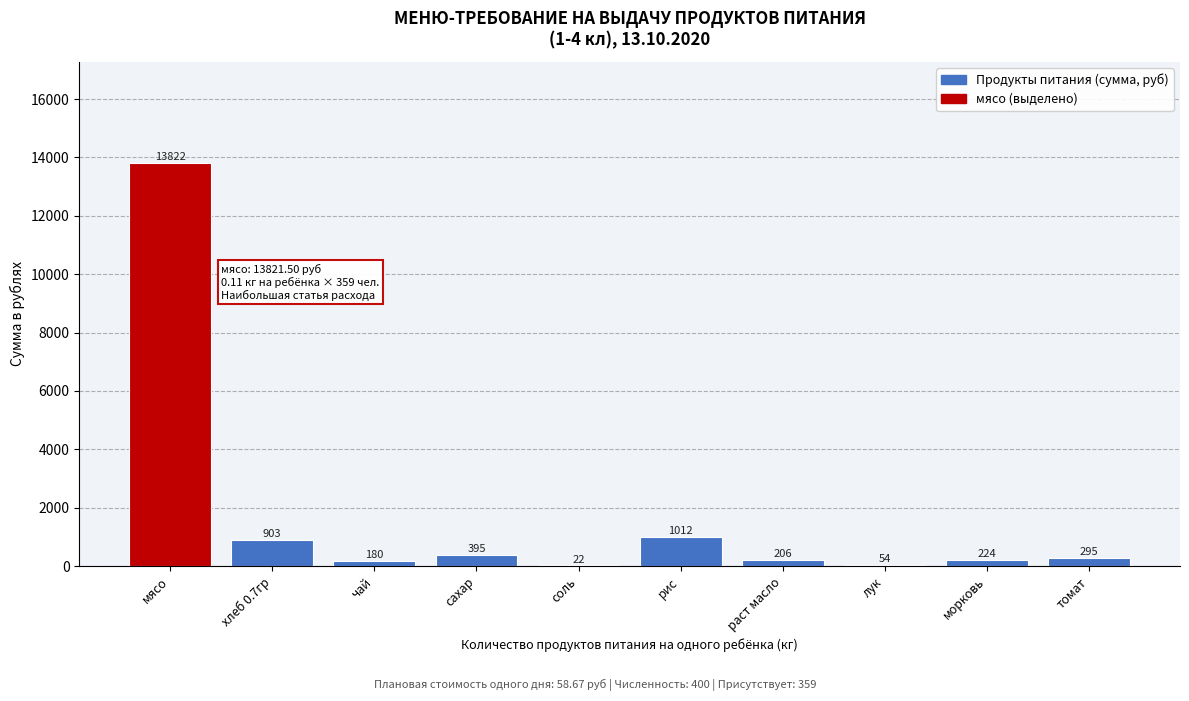

What is the change in value from мясо to соль?

-13800.0